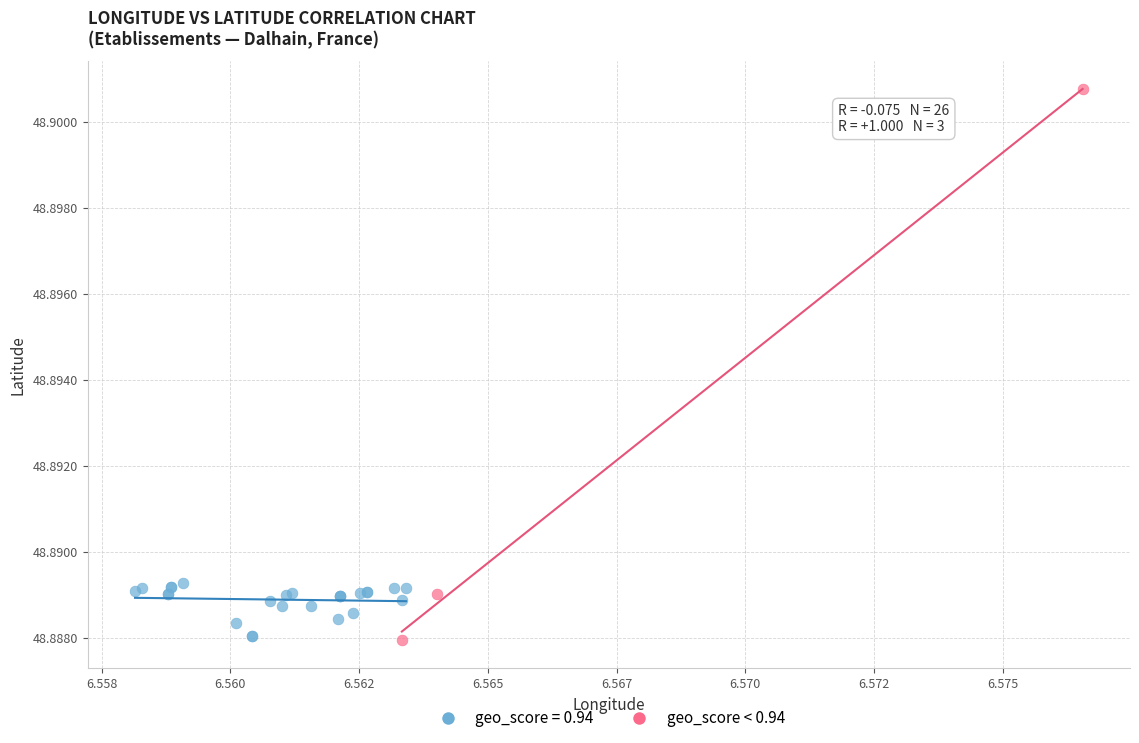

Which series has the largest Y range (max minus min)?

geo_score < 0.94